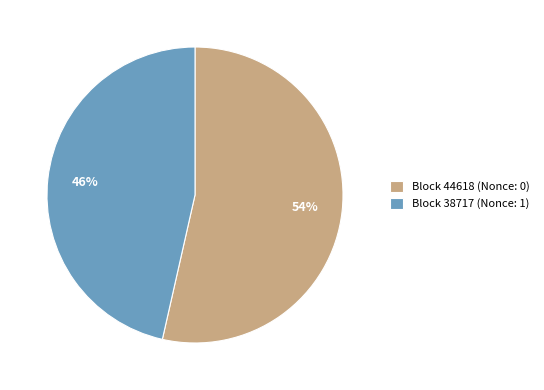

How many segments does this pie chart have?

2